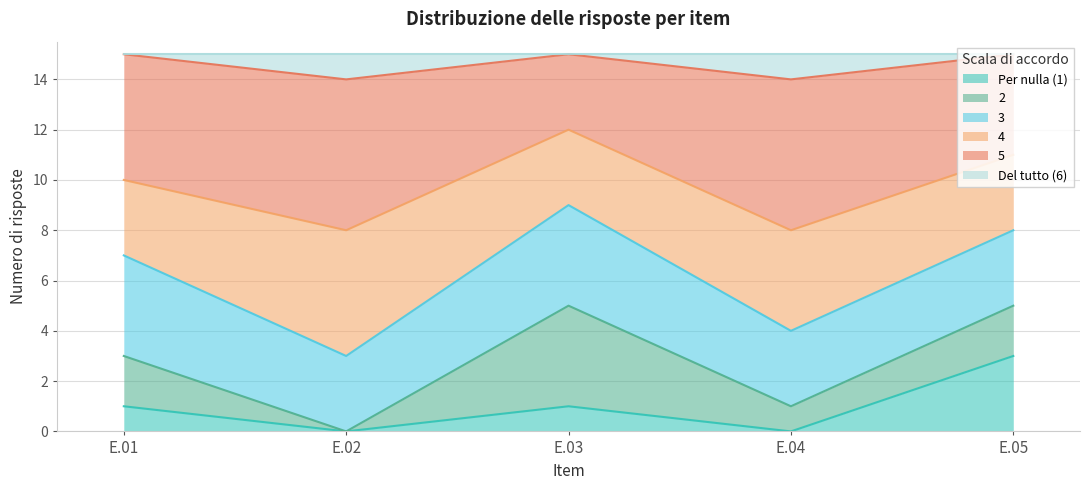

True or false: Per nulla (1) has more than 2 interior local peaks.

False